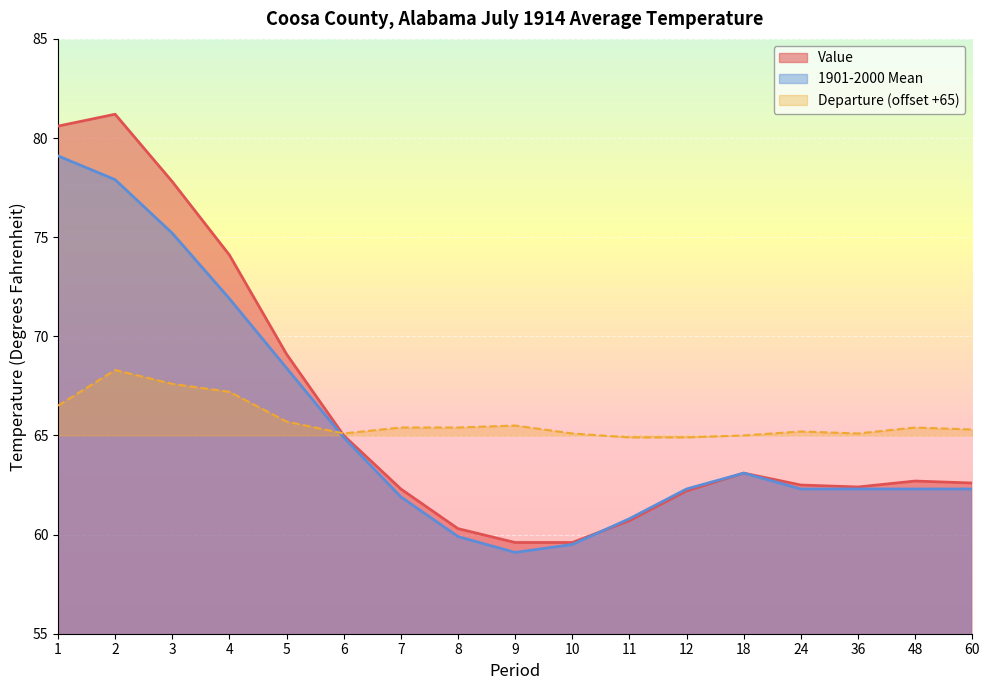

Reading right to left, what are all the values shown in this chart?

Value: 62.6	62.7	62.4	62.5	63.1	62.2	60.7	59.6	59.6	60.3	62.3	65.0	69.1	74.1	77.8	81.2	80.6
1901-2000 Mean: 62.3	62.3	62.3	62.3	63.1	62.3	60.8	59.5	59.1	59.9	61.9	64.9	68.4	71.9	75.2	77.9	79.1
Departure: 65.3	65.4	65.1	65.2	65.0	64.9	64.9	65.1	65.5	65.4	65.4	65.1	65.7	67.2	67.6	68.3	66.5